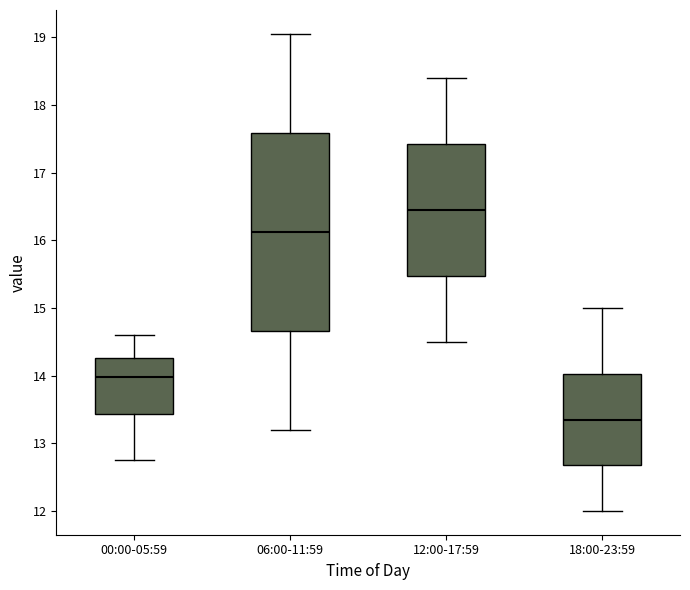

Comparing the boxes themselves (not the whiskers), which one is the tallest?

06:00-11:59